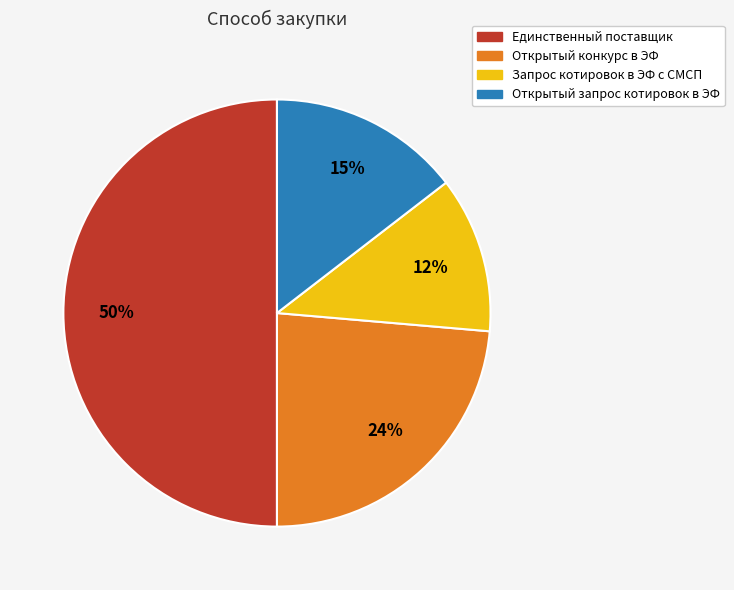

Is it true that Открытый запрос котировок в ЭФ is 15% of the pie?

True